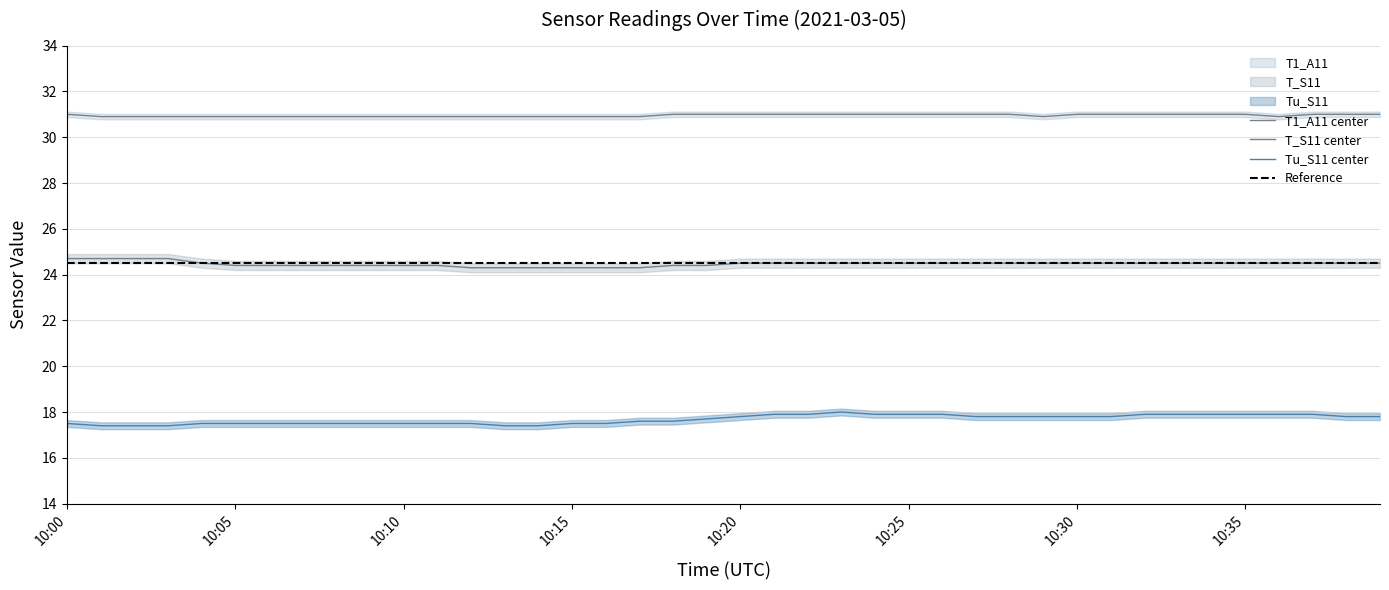

Reading left to right, extract all data points from this chart.

Tu_S11: 10:00=17.5	10:01=17.4	10:02=17.4	10:03=17.4	10:04=17.5	10:05=17.5	10:06=17.5	10:07=17.5	10:08=17.5	10:09=17.5	10:10=17.5	10:11=17.5	10:12=17.5	10:13=17.4	10:14=17.4	10:15=17.5	10:16=17.5	10:17=17.6	10:18=17.6	10:19=17.7	10:20=17.8	10:21=17.9	10:22=17.9	10:23=18.0	10:24=17.9	10:25=17.9	10:26=17.9	10:27=17.8	10:28=17.8	10:29=17.8	10:30=17.8	10:31=17.8	10:32=17.9	10:33=17.9	10:34=17.9	10:35=17.9	10:36=17.9	10:37=17.9	10:38=17.8	10:39=17.8
T_S11: 10:00=24.7	10:01=24.7	10:02=24.7	10:03=24.7	10:04=24.5	10:05=24.4	10:06=24.4	10:07=24.4	10:08=24.4	10:09=24.4	10:10=24.4	10:11=24.4	10:12=24.3	10:13=24.3	10:14=24.3	10:15=24.3	10:16=24.3	10:17=24.3	10:18=24.4	10:19=24.4	10:20=24.5	10:21=24.5	10:22=24.5	10:23=24.5	10:24=24.5	10:25=24.5	10:26=24.5	10:27=24.5	10:28=24.5	10:29=24.5	10:30=24.5	10:31=24.5	10:32=24.5	10:33=24.5	10:34=24.5	10:35=24.5	10:36=24.5	10:37=24.5	10:38=24.5	10:39=24.5
T1_A11: 10:00=31.0	10:01=30.9	10:02=30.9	10:03=30.9	10:04=30.9	10:05=30.9	10:06=30.9	10:07=30.9	10:08=30.9	10:09=30.9	10:10=30.9	10:11=30.9	10:12=30.9	10:13=30.9	10:14=30.9	10:15=30.9	10:16=30.9	10:17=30.9	10:18=31.0	10:19=31.0	10:20=31.0	10:21=31.0	10:22=31.0	10:23=31.0	10:24=31.0	10:25=31.0	10:26=31.0	10:27=31.0	10:28=31.0	10:29=30.9	10:30=31.0	10:31=31.0	10:32=31.0	10:33=31.0	10:34=31.0	10:35=31.0	10:36=30.9	10:37=31.0	10:38=31.0	10:39=31.0